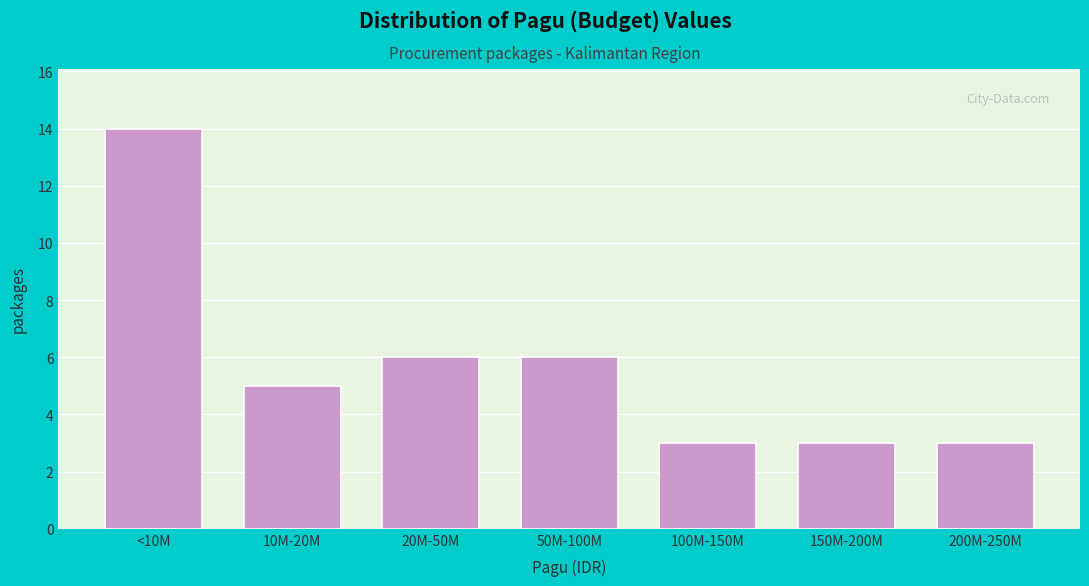

Reading right to left, what are all the values shown in this chart?

3	3	3	6	6	5	14